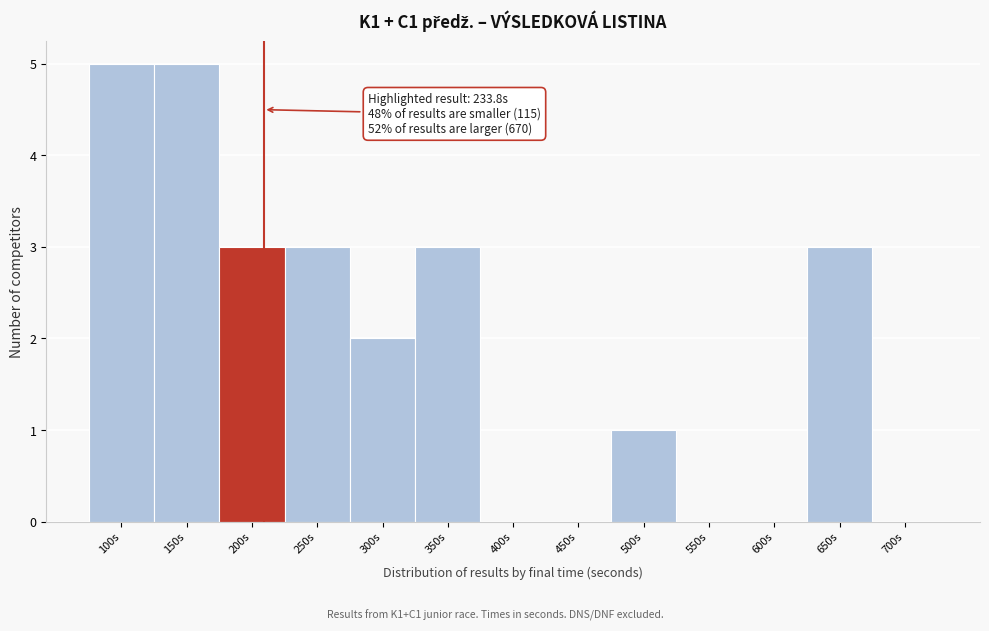

Reading left to right, transcribe all the data shown in this chart.

100s=5	150s=5	200s=3	250s=3	300s=2	350s=3	400s=0	450s=0	500s=1	550s=0	600s=0	650s=3	700s=0